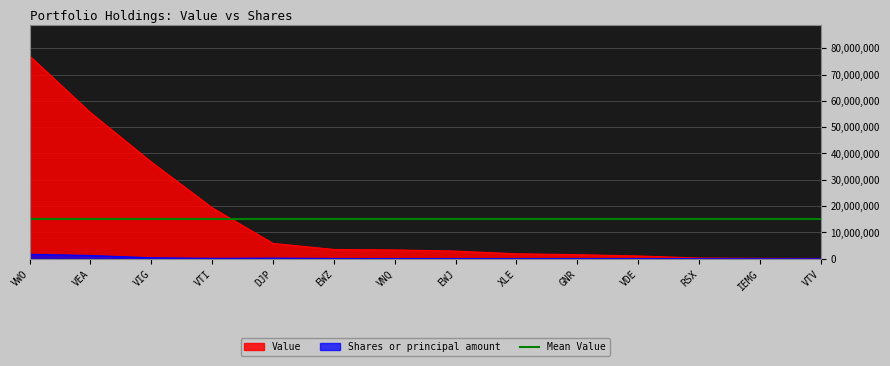

List the labels in order of Value value, largest first.

VWO, VEA, VIG, VTI, DJP, EWZ, VNQ, EWJ, XLE, GNR, VDE, RSX, IEMG, VTV